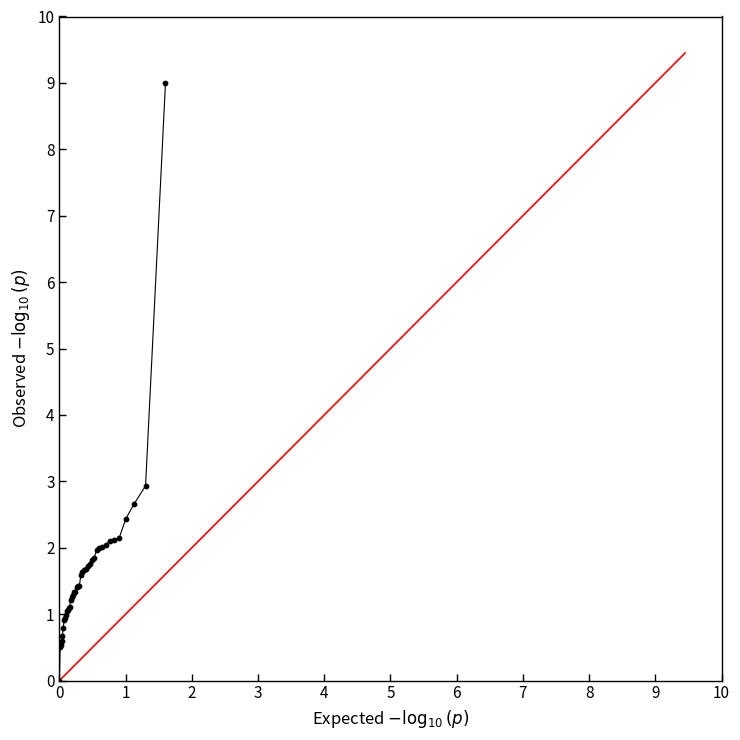

What Y value in the scatter plot is closest to 4?

2.9